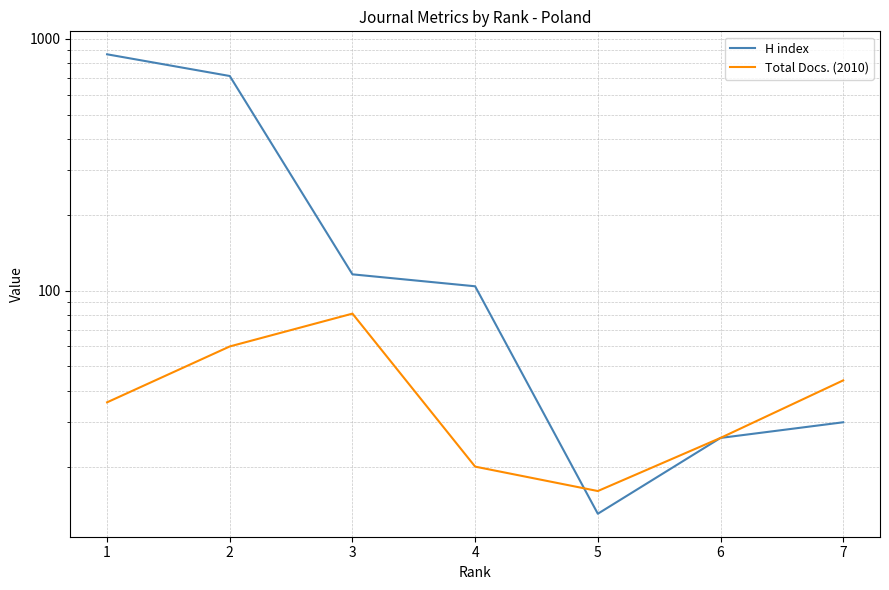

At which label does Total Docs. (2010) reach its peak?

3